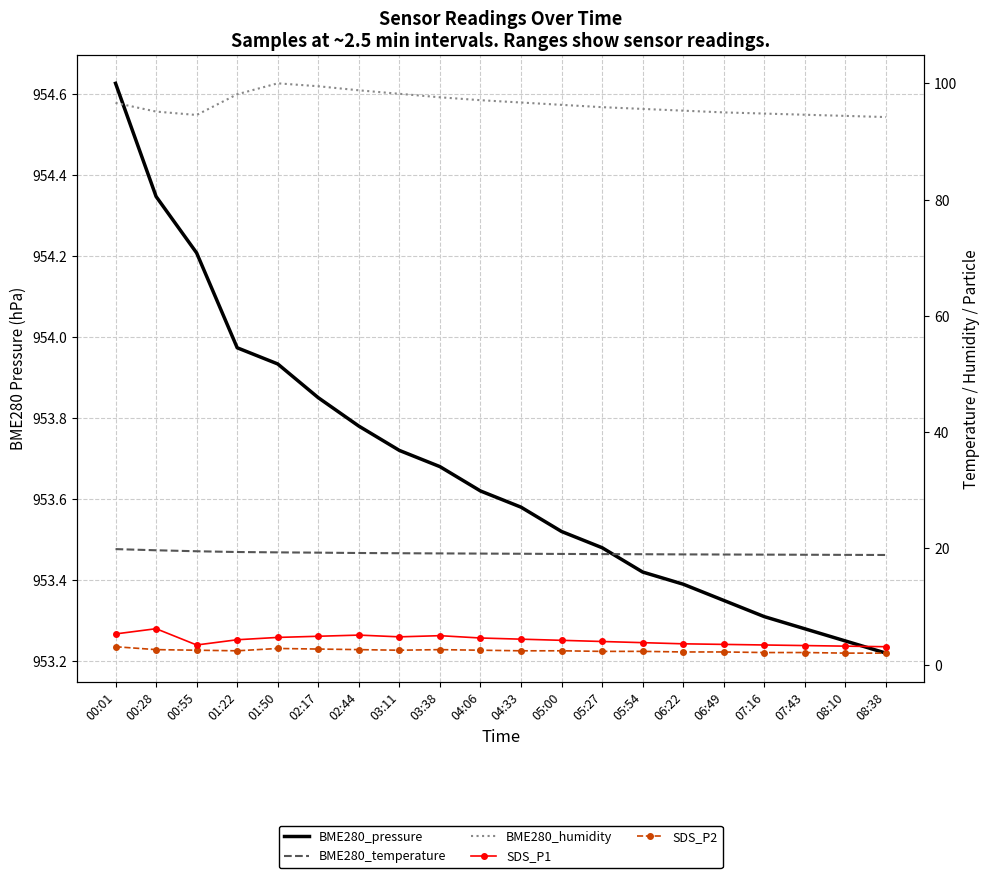

Count the number of data series in this chart.

5